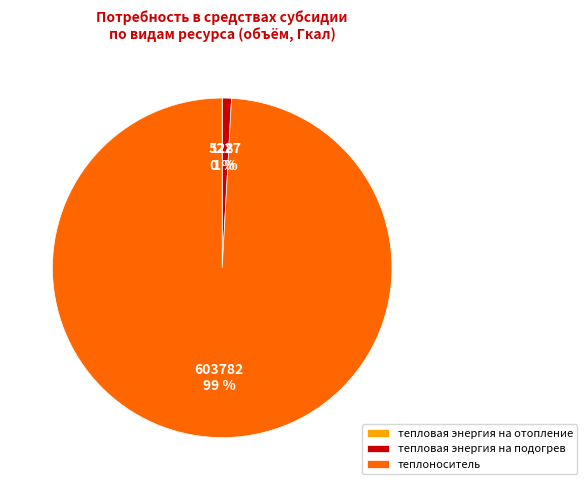

To the nearest percent, what is the average slice percentage?

33%